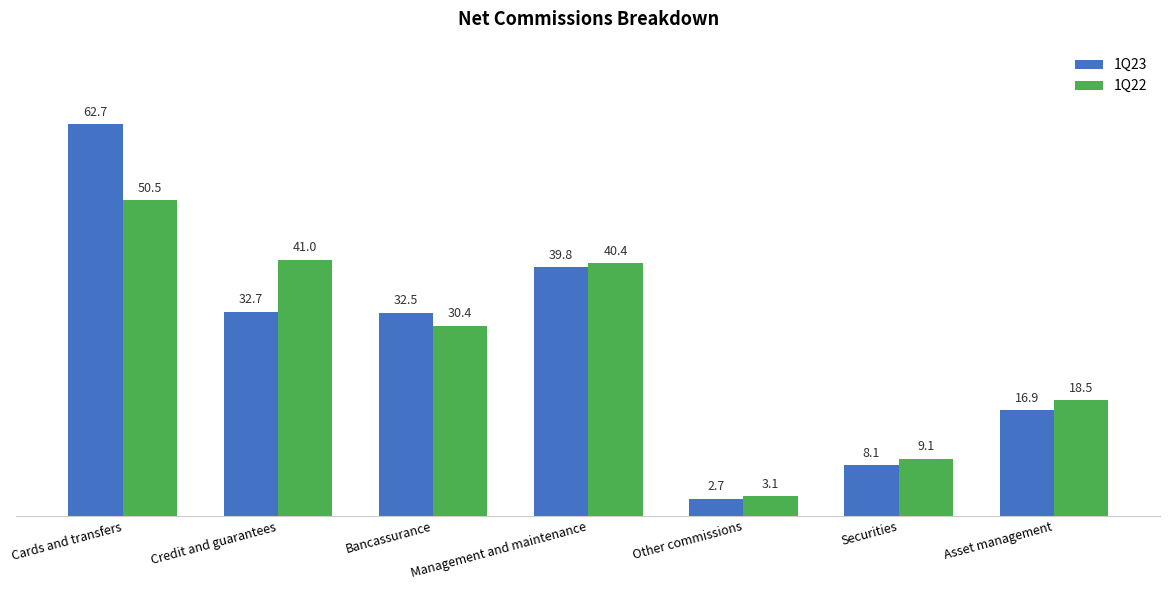

What is the difference between the highest and lowest values at Management and maintenance?

0.6